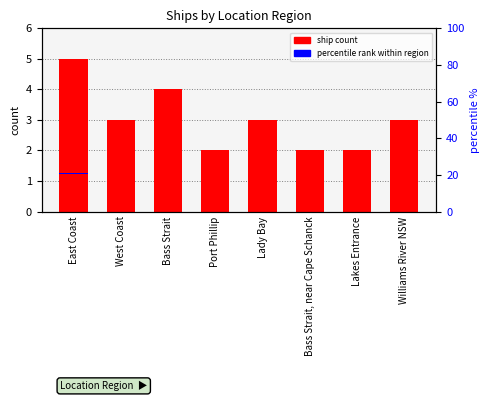

What is the label of the 4th bar from the left?

Port Phillip